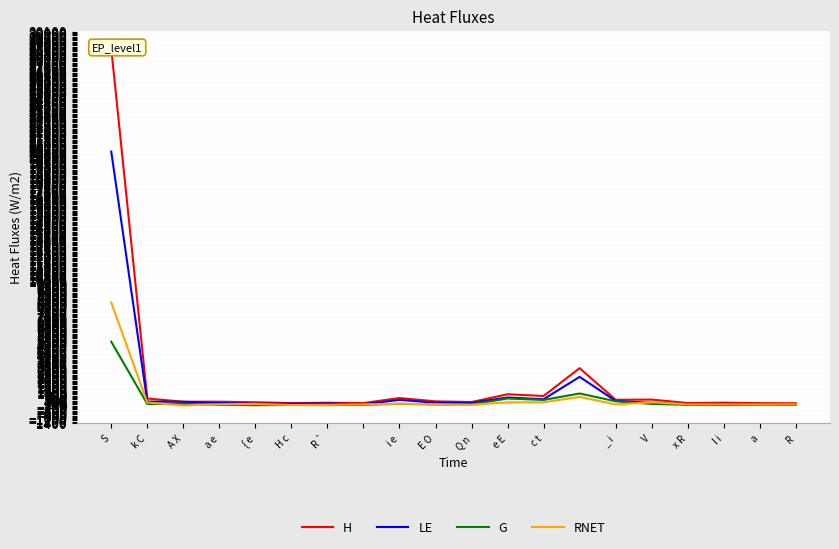

The LE series shows 652 at e E. True or false?

True